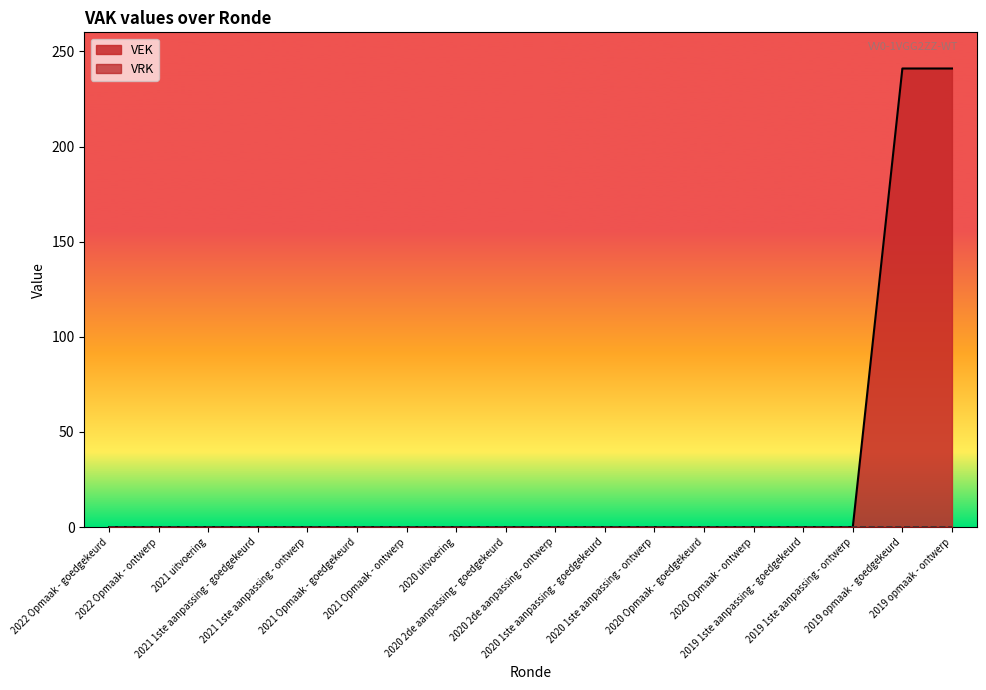

The value at 2019 1ste aanpassing - goedgekeurd is 117. True or false?

False